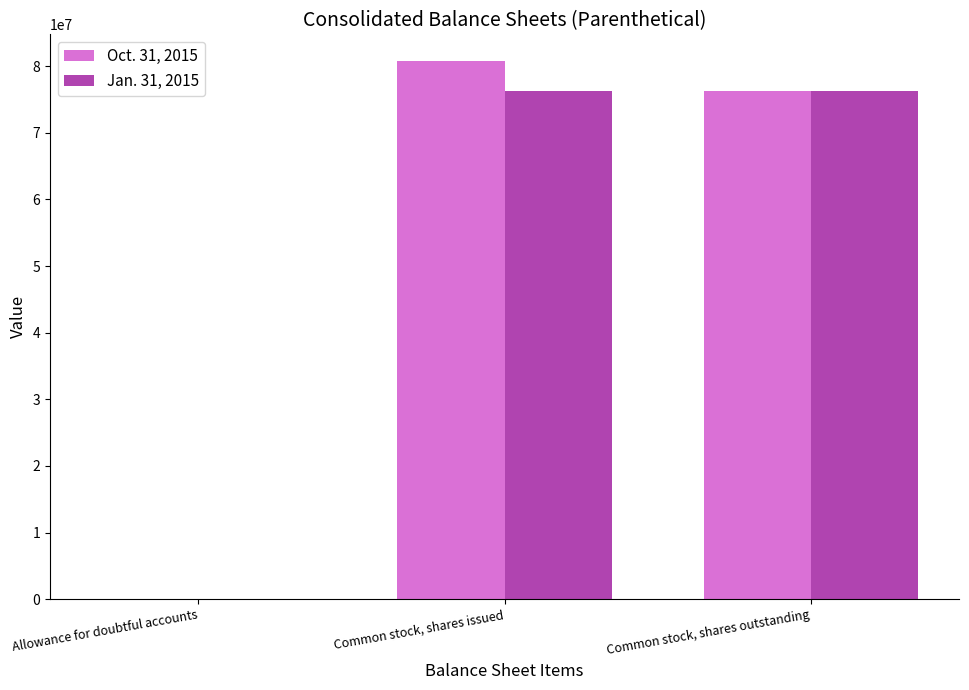

What is the greatest value displayed?

80728000